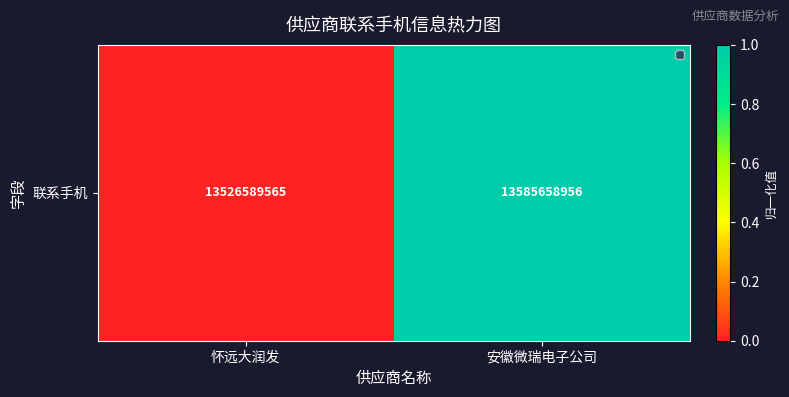

What is the change in value from 怀远大润发 to 安徽微瑞电子公司?

+1